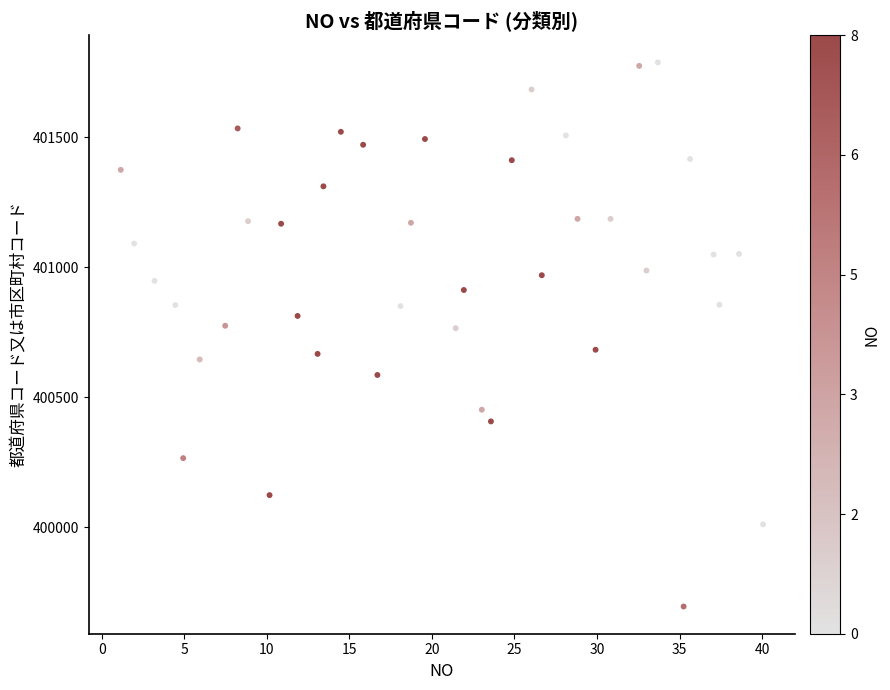

What is the range of X values (max minus min)?

38.9